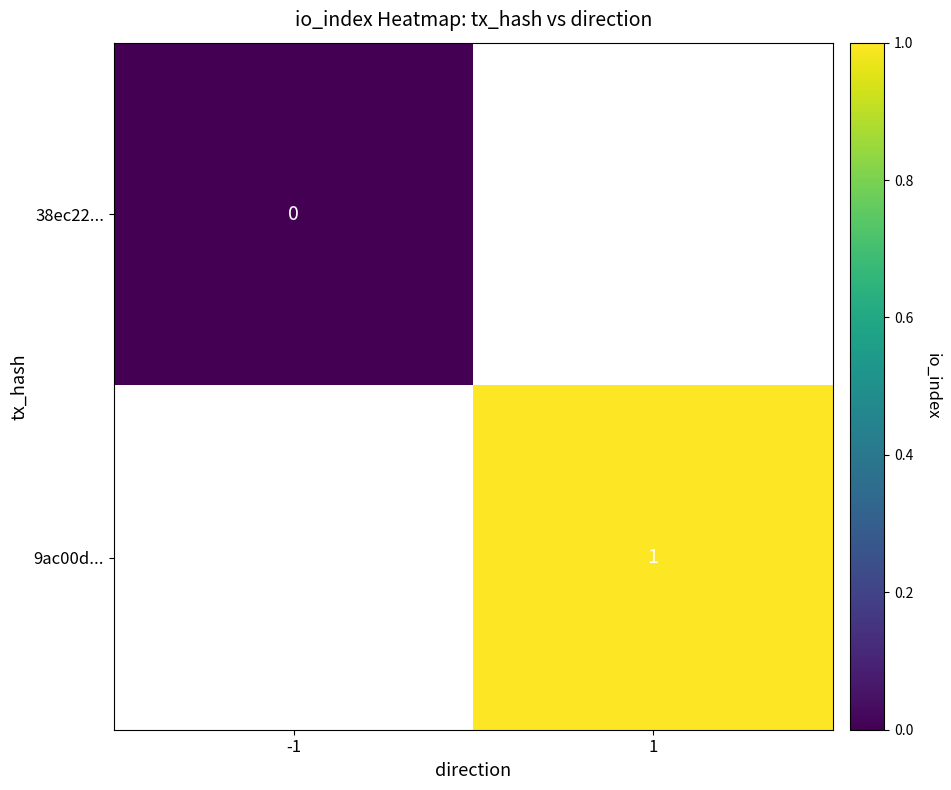

The 9ac00d... series shows 1 at 1. True or false?

True